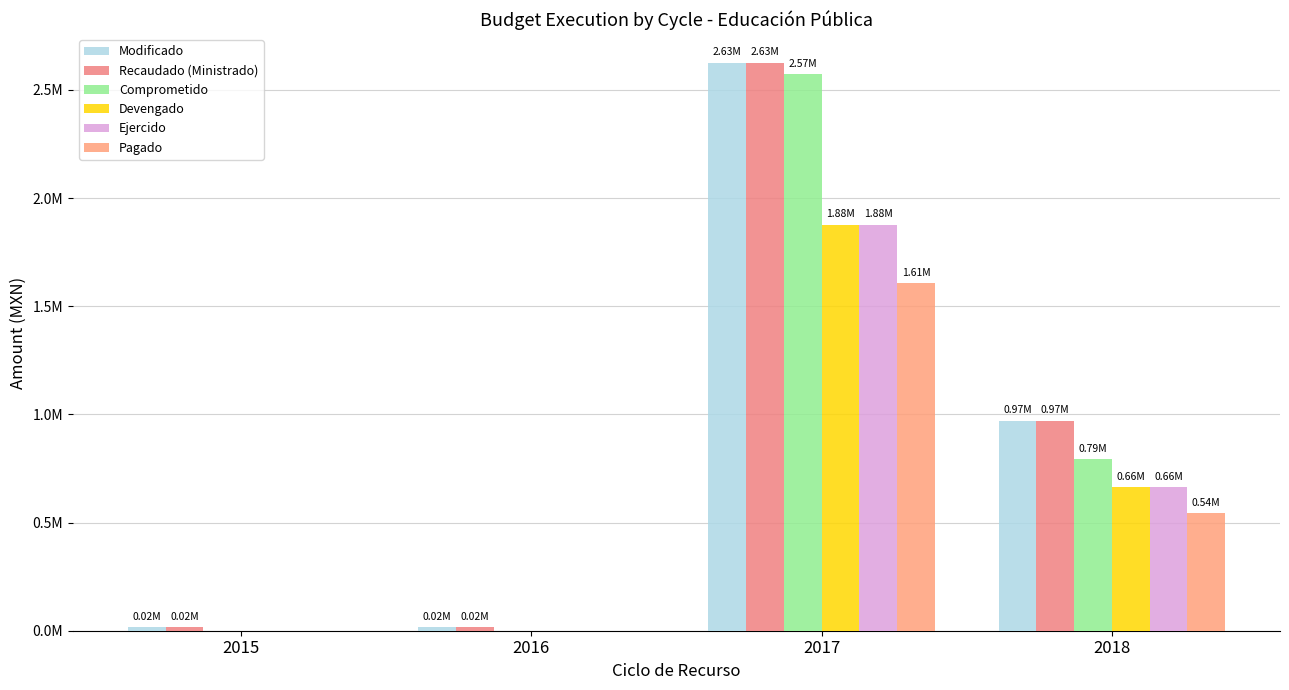

Which category has the lowest value in the Recaudado (Ministrado) series?

2015